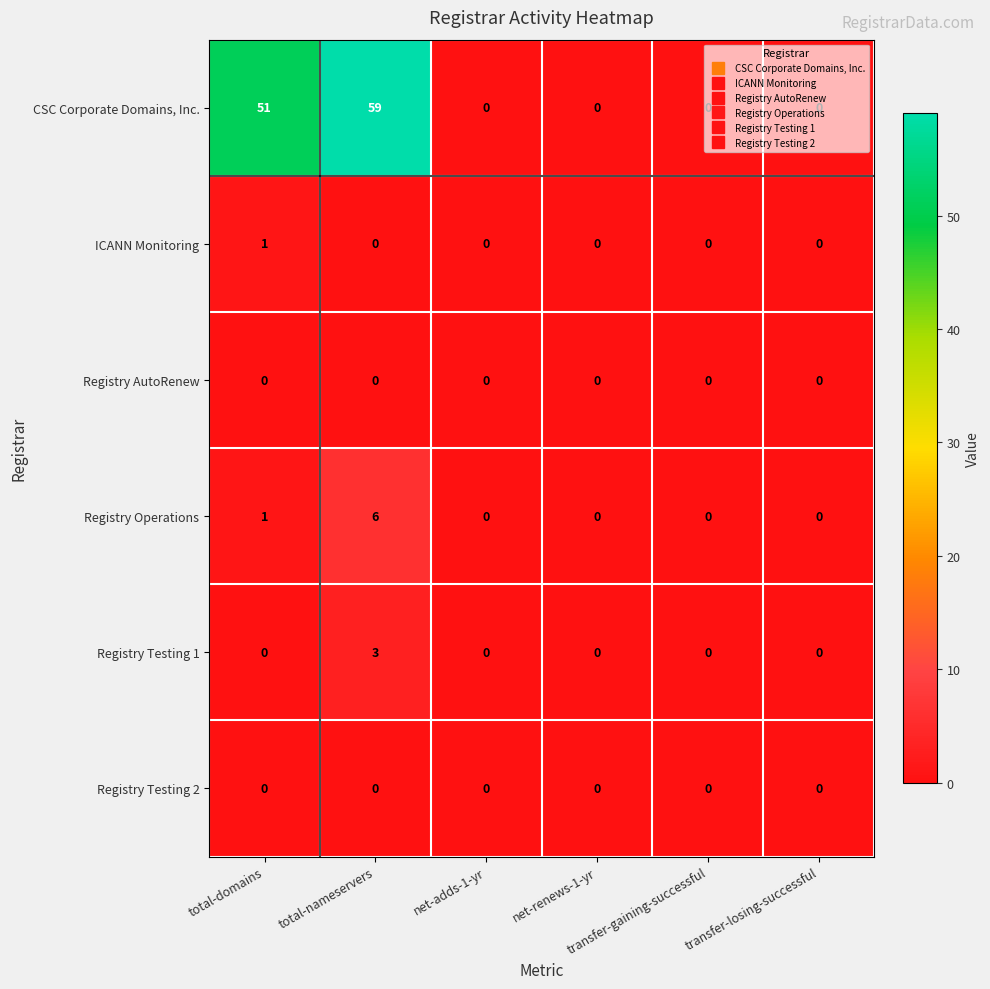

How many categories are shown in the chart?

6